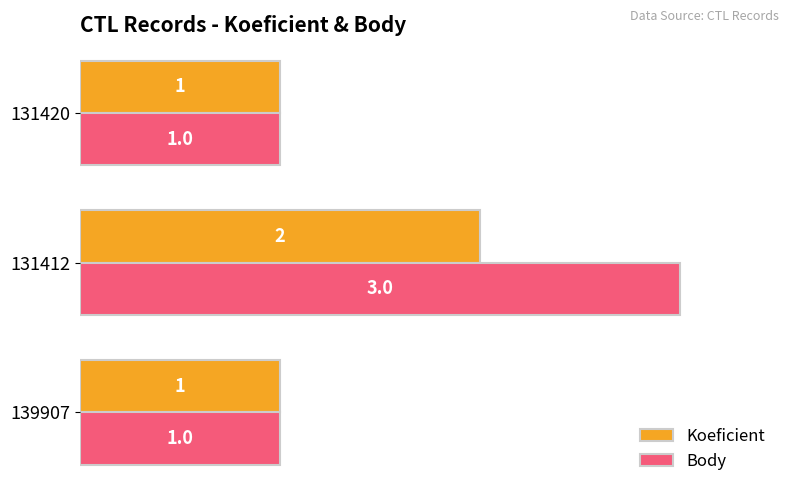

Rank the series at 131412 from highest to lowest value.

Body, Koeficient